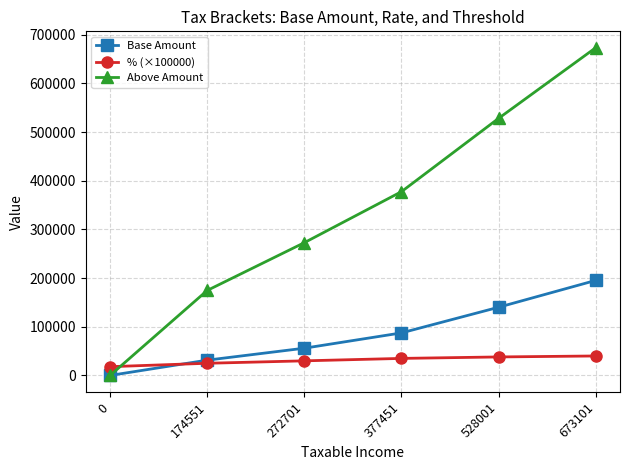

Which series has the largest range (max minus min)?

Above Amount